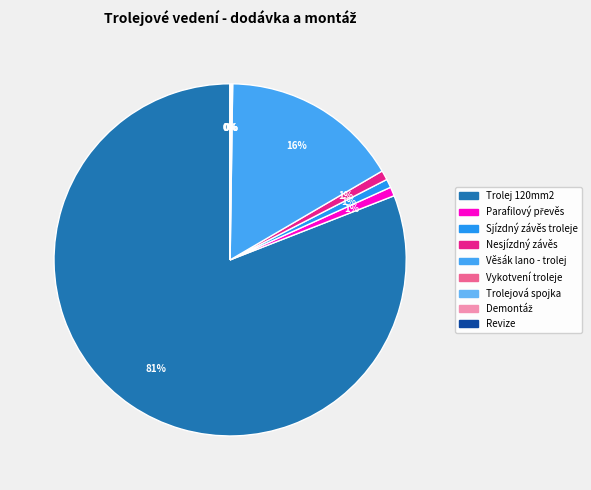

Which has a higher value, Parafilový převěs or Vykotvení troleje?

Parafilový převěs